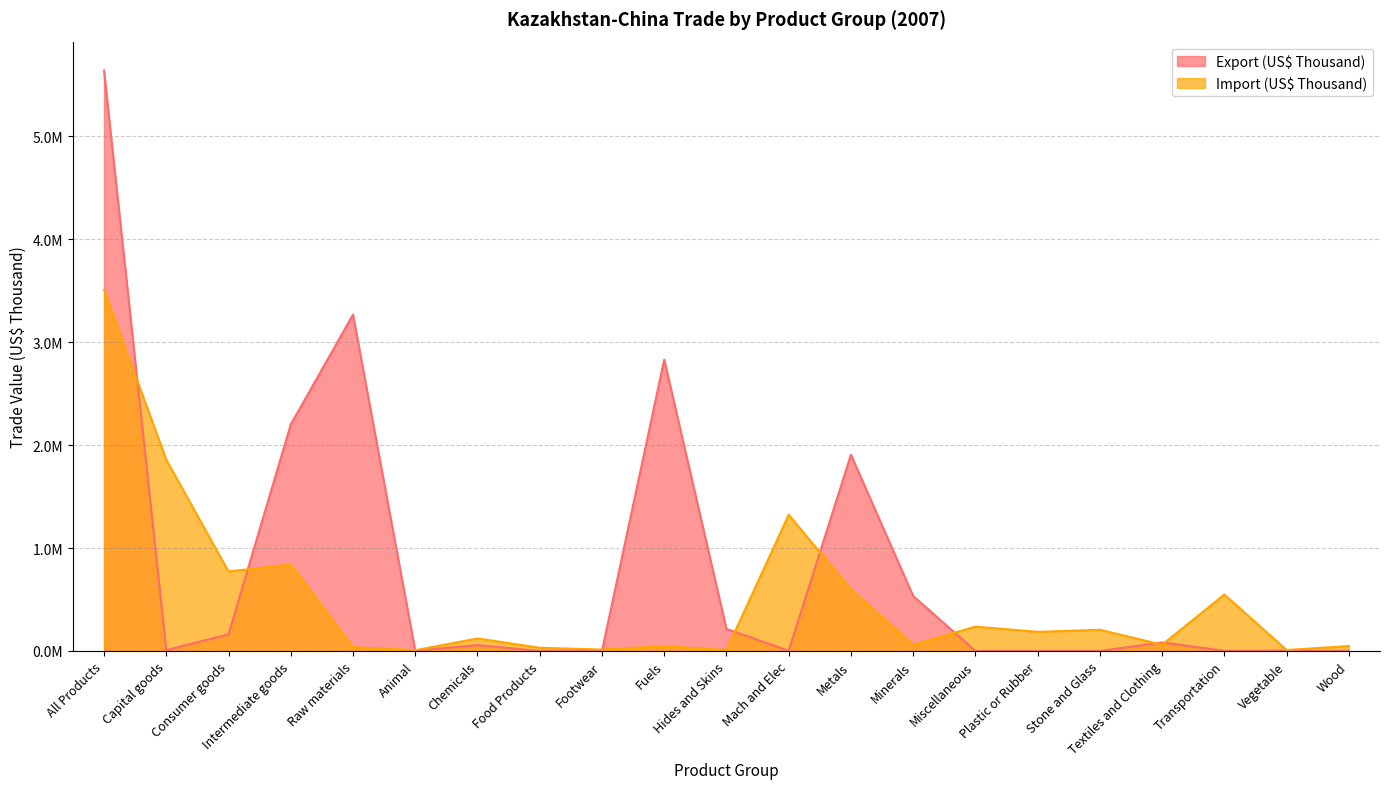

The value of Import (US$ Thousand) at Metals is 598460.6. True or false?

True